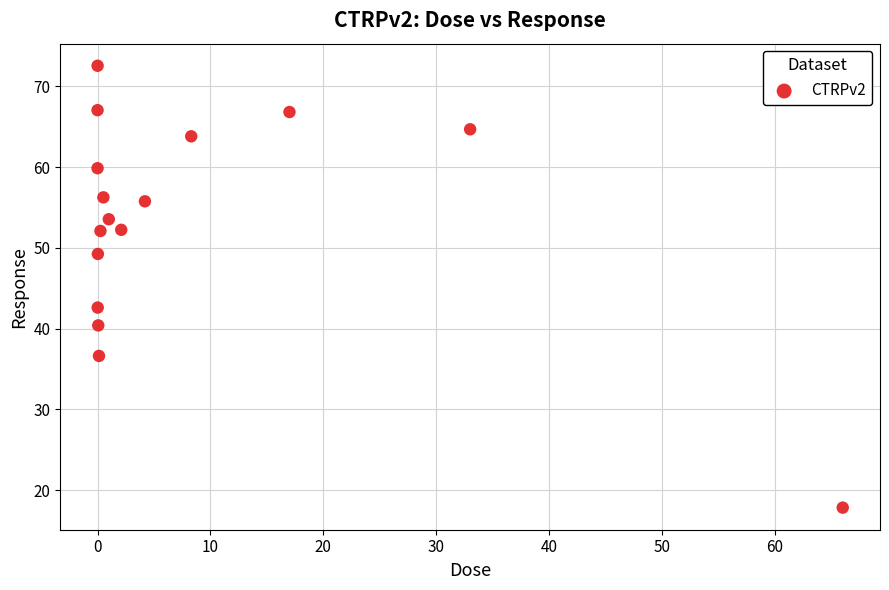

What is the range of Y values (max minus min)?

54.7